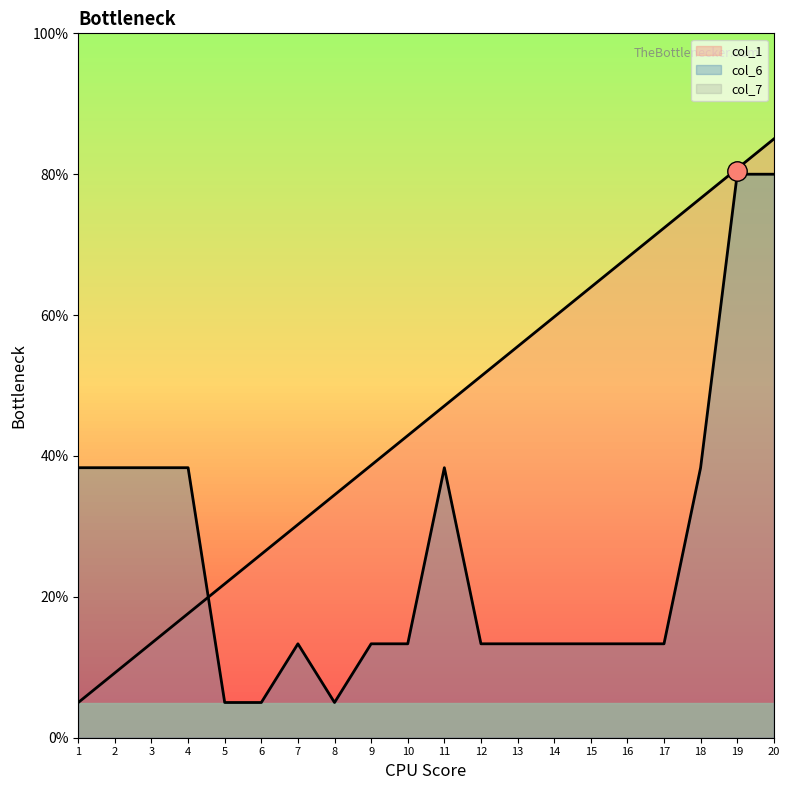

The col_1 series shows 26.1 at 6. True or false?

True